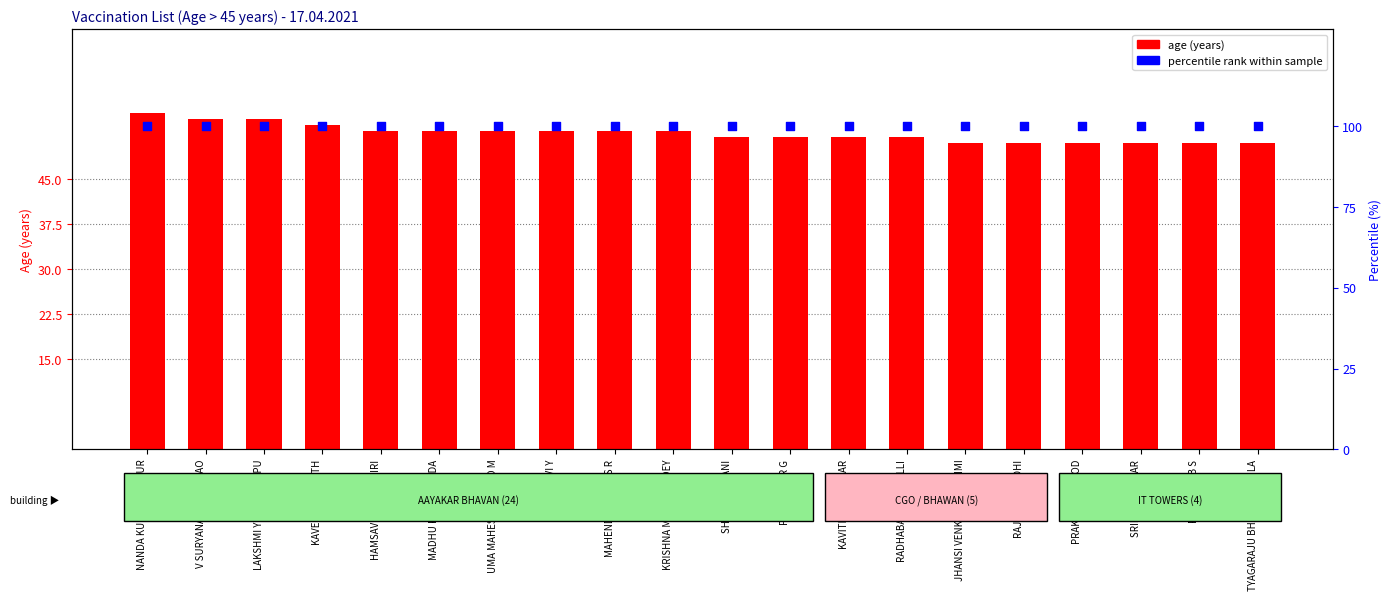

What are all the series names shown in the legend?

age (years), percentile rank within sample